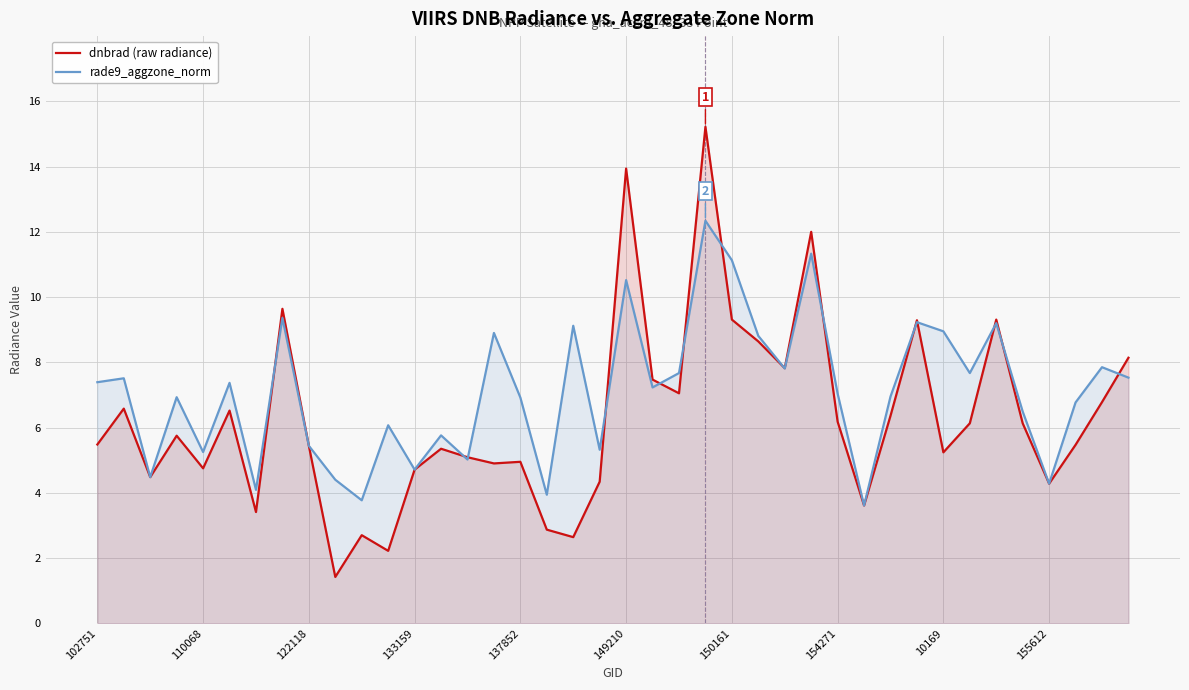

Does the chart display data point markers on the line(s)?

No